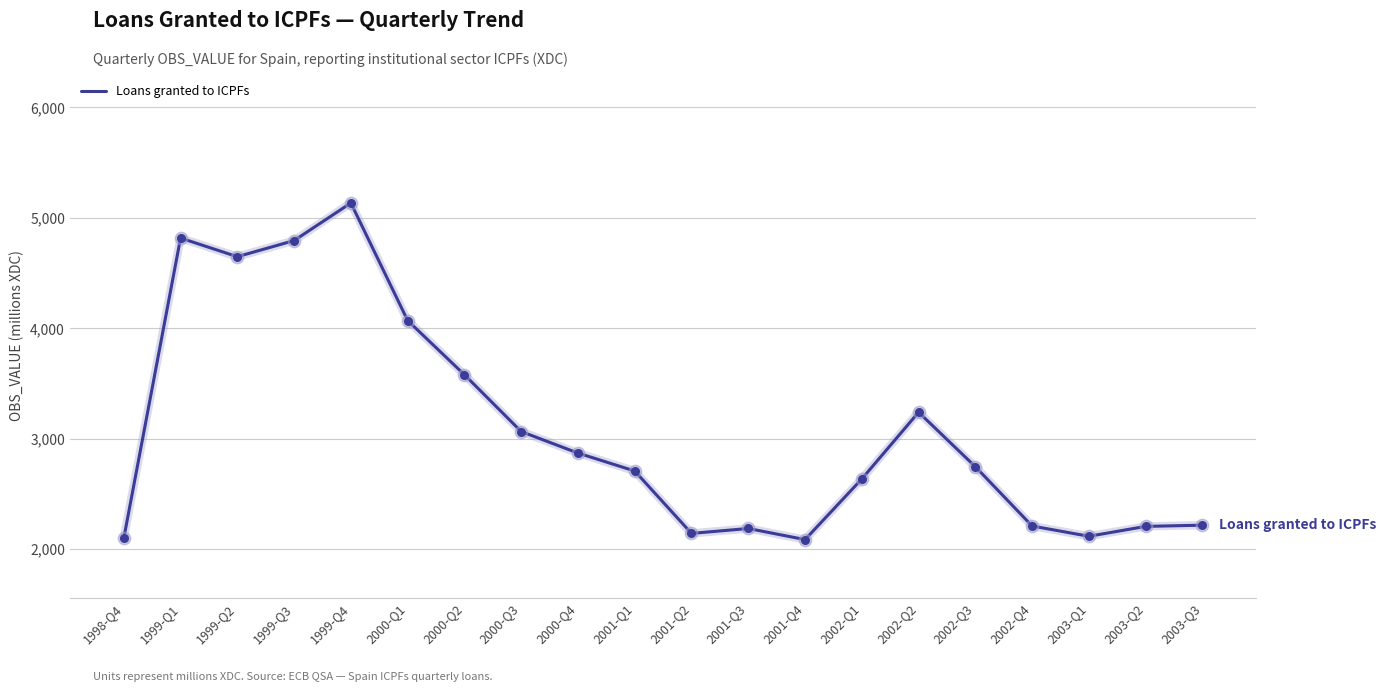

Which has a higher value, 2002-Q1 or 2000-Q2?

2000-Q2